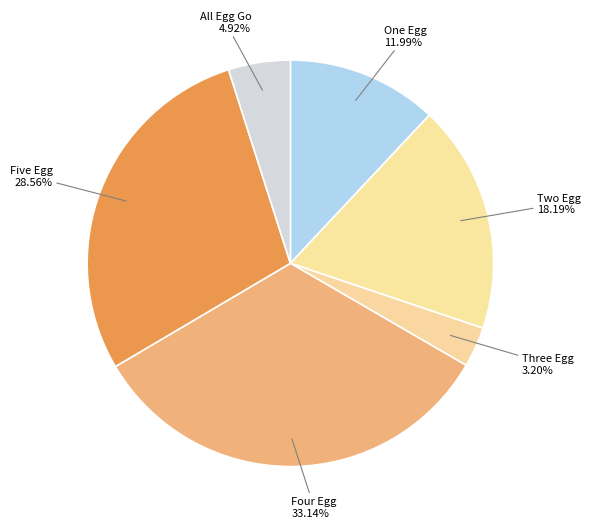

What is the ratio of the value at Four Egg to the value at One Egg?

2.8